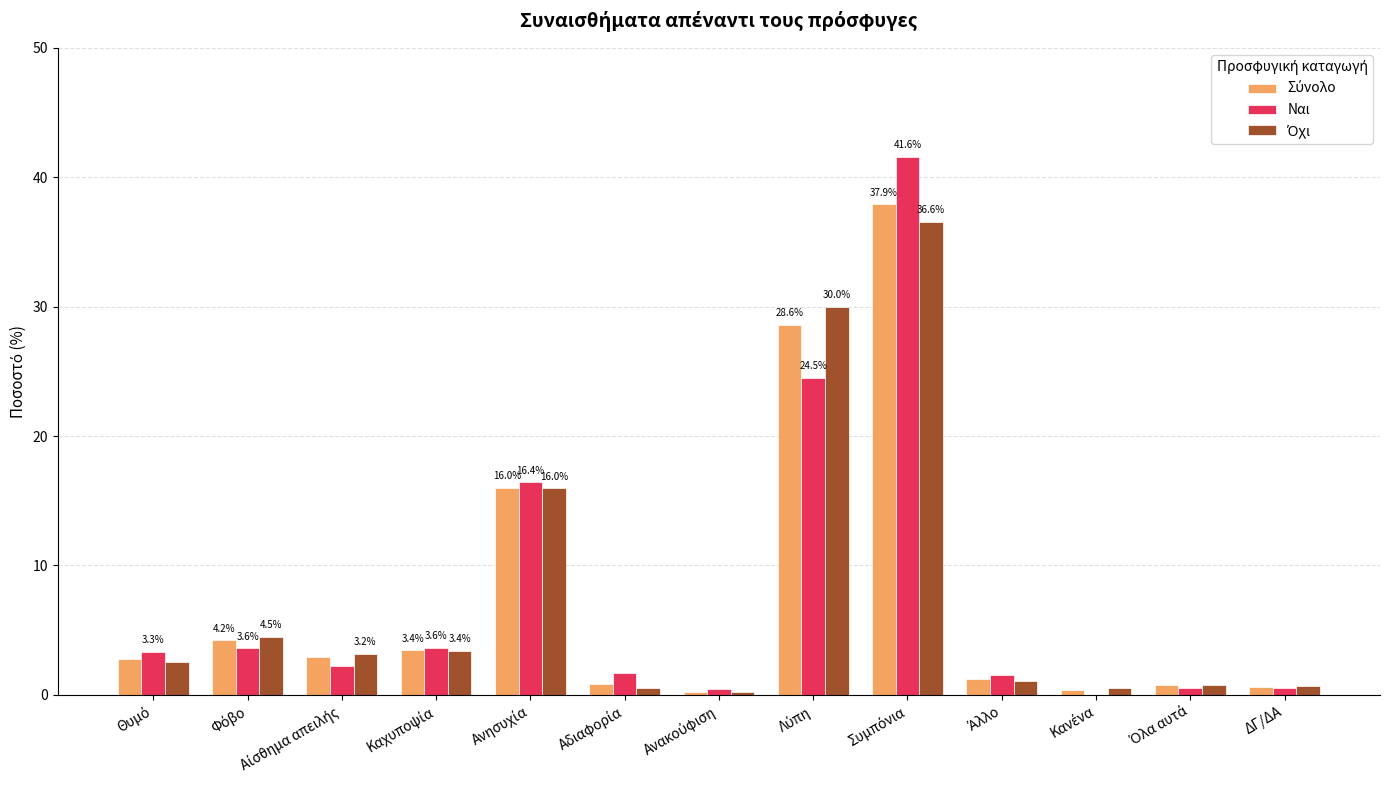

Does the chart contain stacked bars?

No